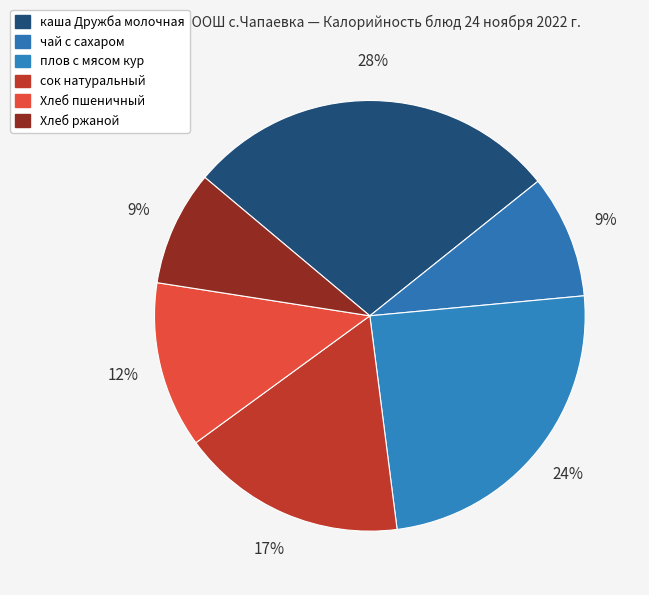

To the nearest percent, what percentage of the pie is Хлеб ржаной?

9%